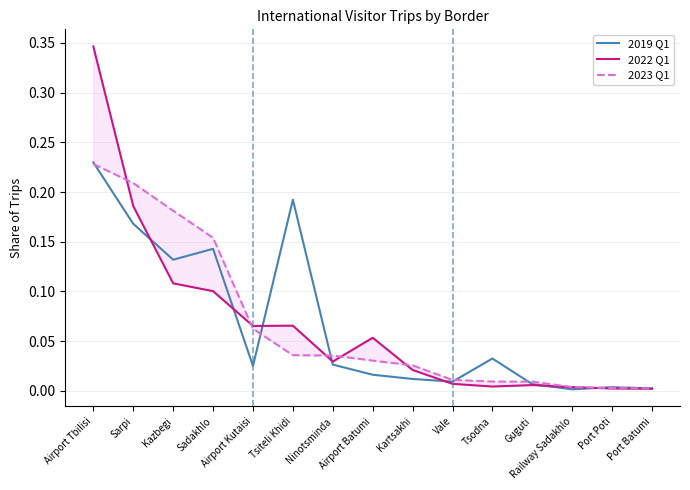

Reading left to right, extract all data points from this chart.

2019 Q1: Airport Tbilisi=0.2	Sarpi=0.2	Kazbegi=0.1	Sadakhlo=0.1	Airport Kutaisi=0.0	Tsiteli Khidi=0.2	Ninotsminda=0.0	Airport Batumi=0.0	Kartsakhi=0.0	Vale=0.0	Tsodna=0.0	Guguti=0.0	Railway Sadakhlo=0.0	Port Poti=0.0	Port Batumi=0.0
2022 Q1: Airport Tbilisi=0.3	Sarpi=0.2	Kazbegi=0.1	Sadakhlo=0.1	Airport Kutaisi=0.1	Tsiteli Khidi=0.1	Ninotsminda=0.0	Airport Batumi=0.1	Kartsakhi=0.0	Vale=0.0	Tsodna=0.0	Guguti=0.0	Railway Sadakhlo=0.0	Port Poti=0.0	Port Batumi=0.0
2023 Q1: Airport Tbilisi=0.2	Sarpi=0.2	Kazbegi=0.2	Sadakhlo=0.2	Airport Kutaisi=0.1	Tsiteli Khidi=0.0	Ninotsminda=0.0	Airport Batumi=0.0	Kartsakhi=0.0	Vale=0.0	Tsodna=0.0	Guguti=0.0	Railway Sadakhlo=0.0	Port Poti=0.0	Port Batumi=0.0